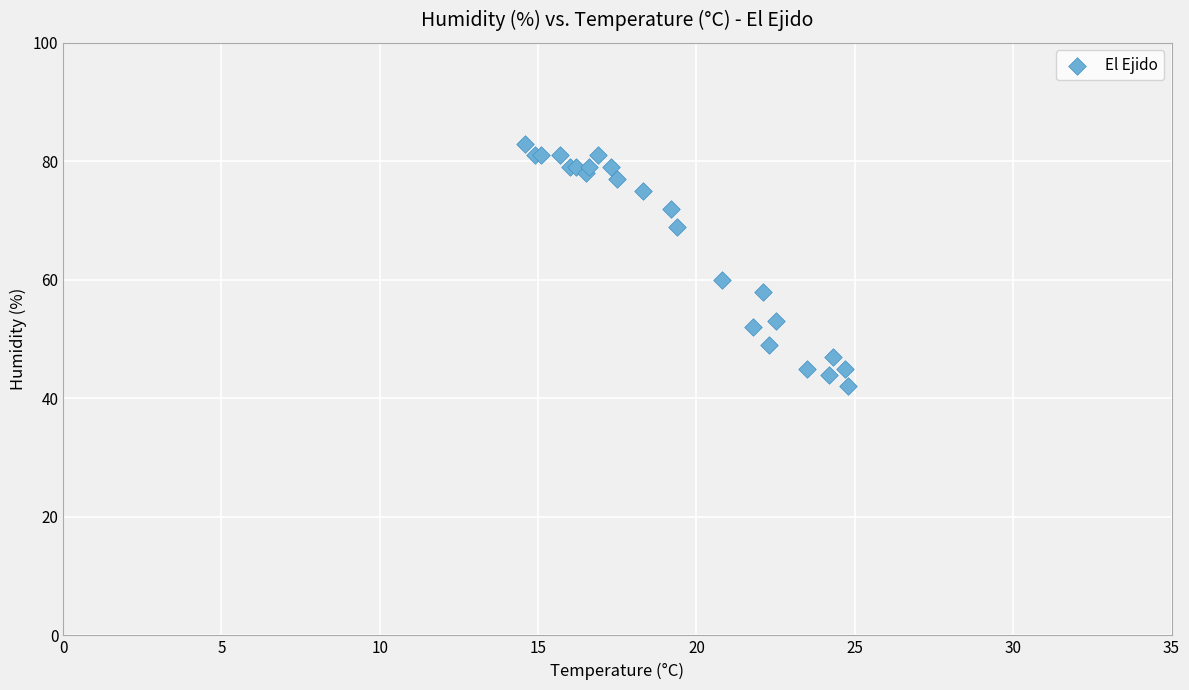

What Y value in the scatter plot is closest to 62?

60